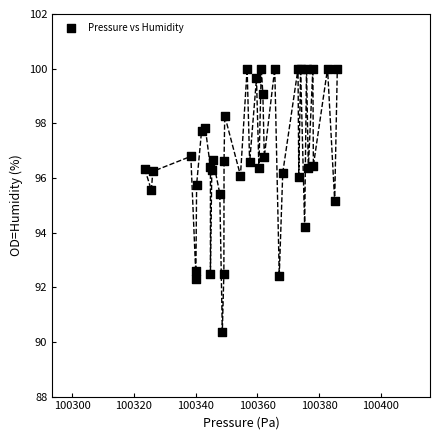

What Y value in the scatter plot is closest to 95?

95.2